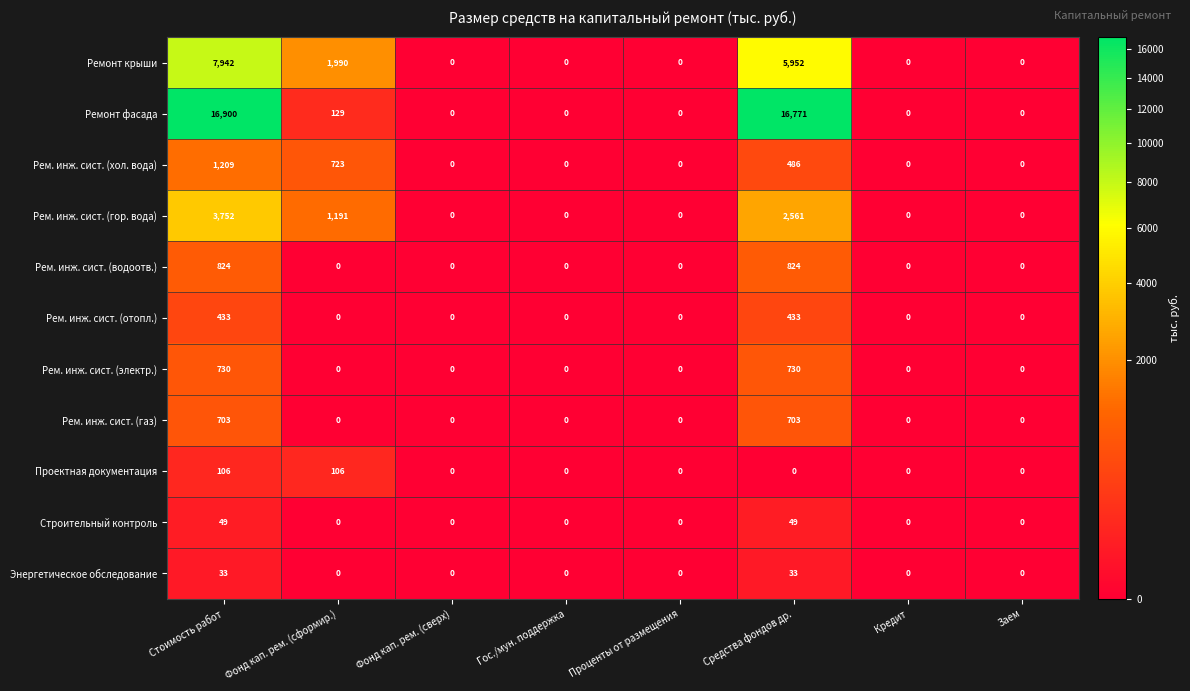

At which category is the sum across all series the highest?

Стоимость работ